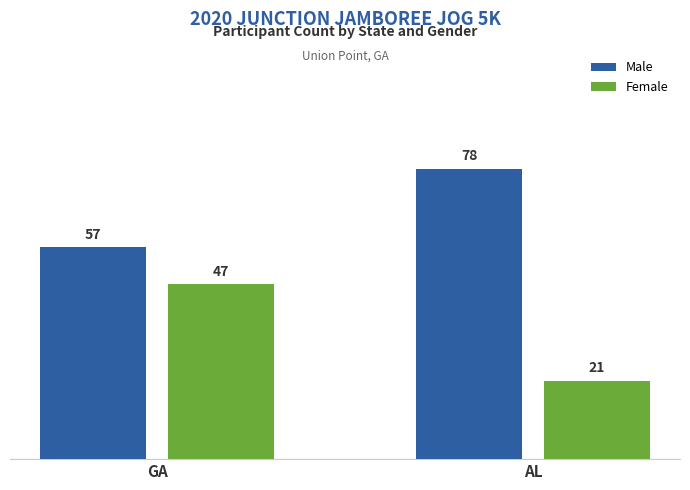

At which label does Female reach its peak?

GA